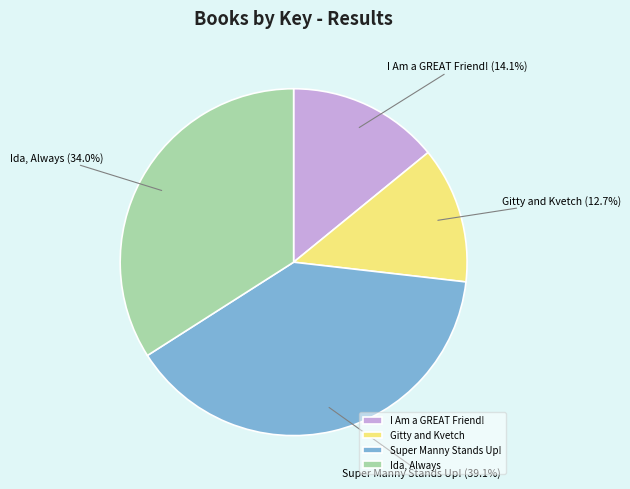

Is there any slice that represents more than half of the pie?

No